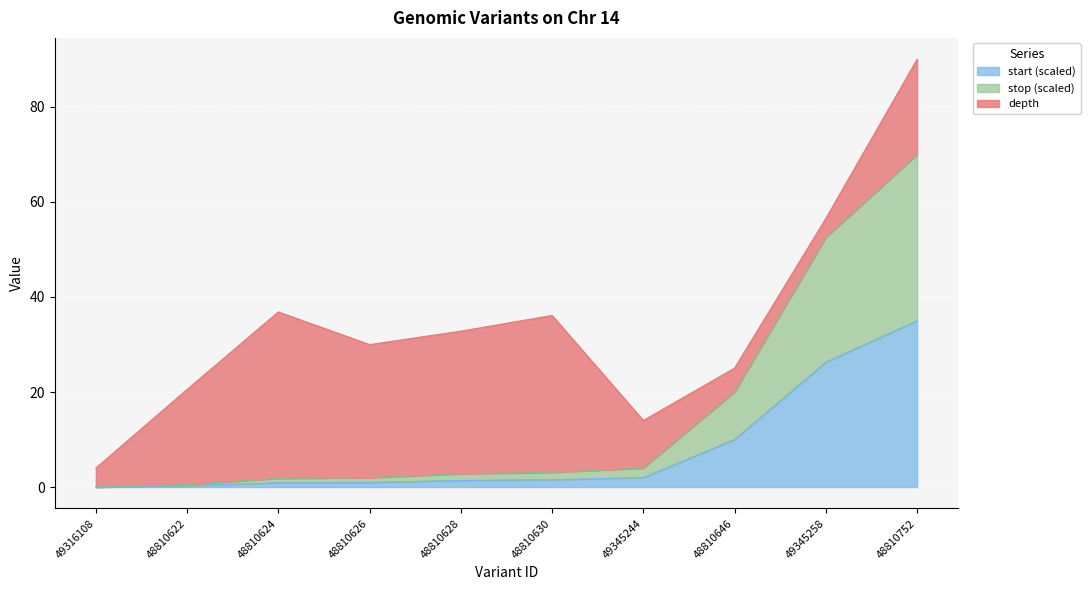

The stop series shows 0.5 at 48810626. True or false?

False